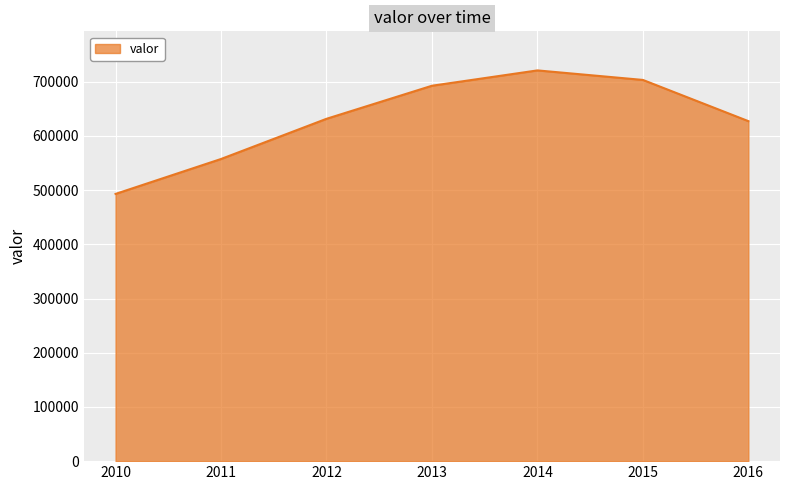

What value does the data have at 2013?

692648